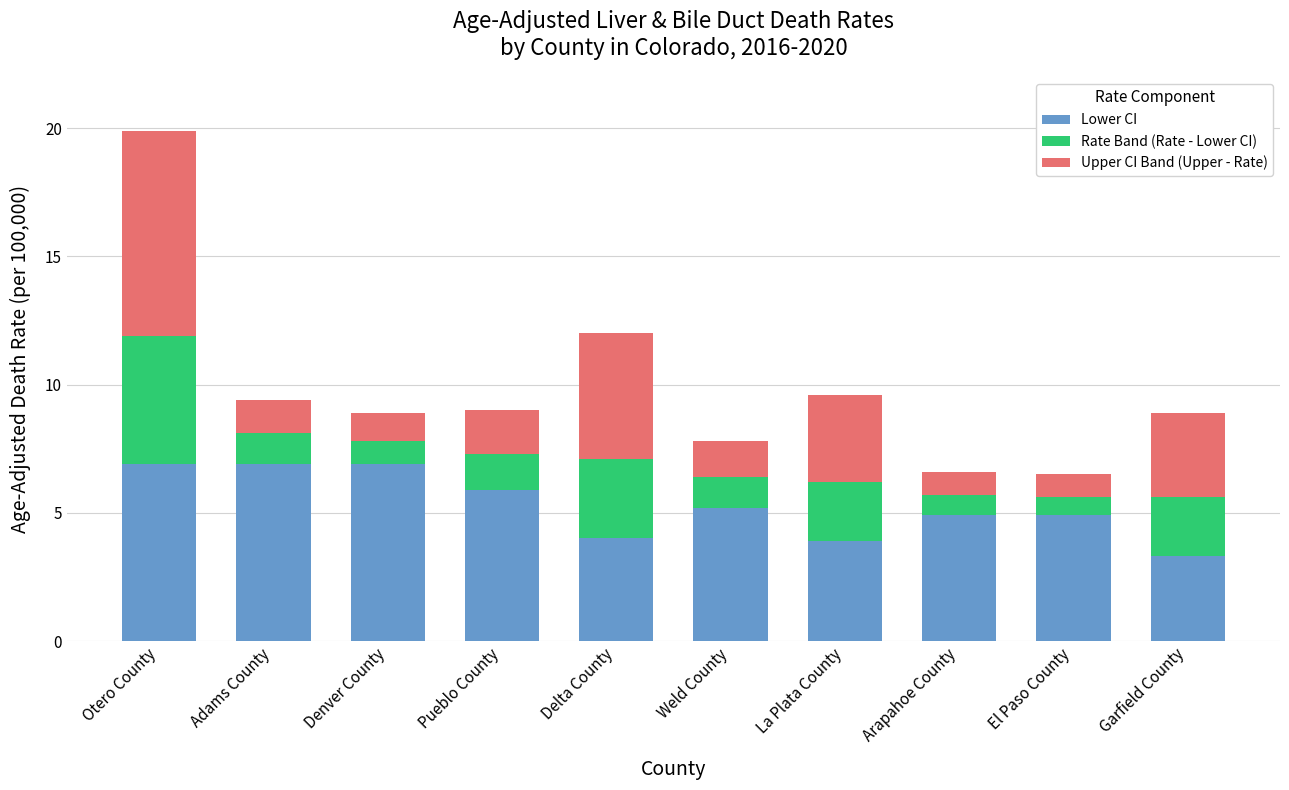

At which category is the sum across all series the highest?

Otero County